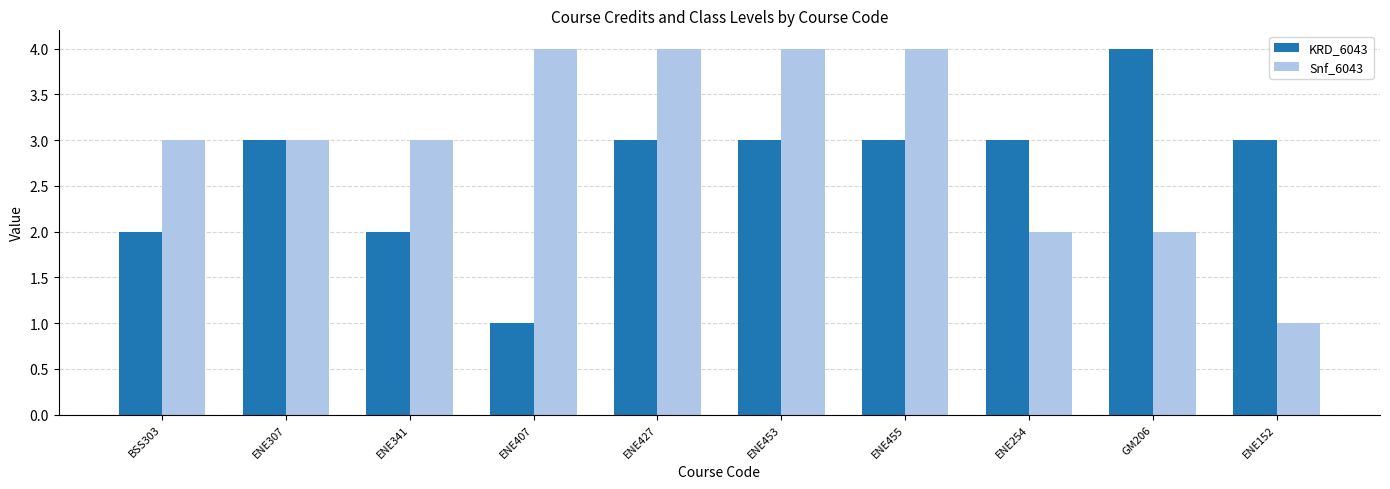

How many groups of bars are there?

10